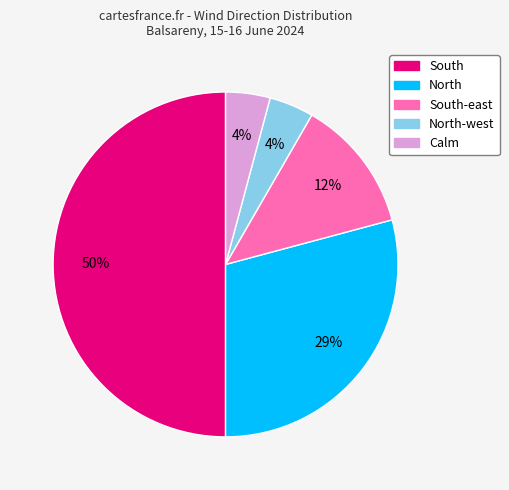

True or false: North accounts for 36% of the total.

False